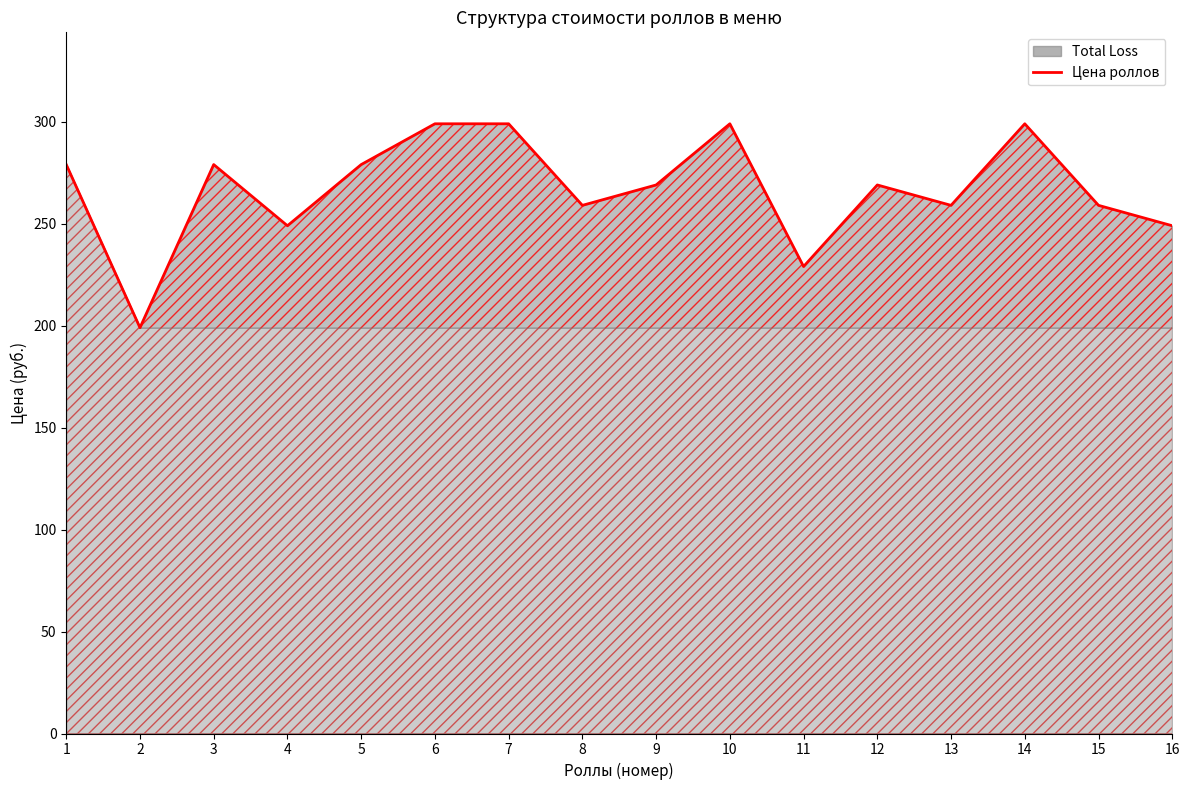

Reading left to right, what are all the values shown in this chart?

279	199	279	249	279	299	299	259	269	299	229	269	259	299	259	249